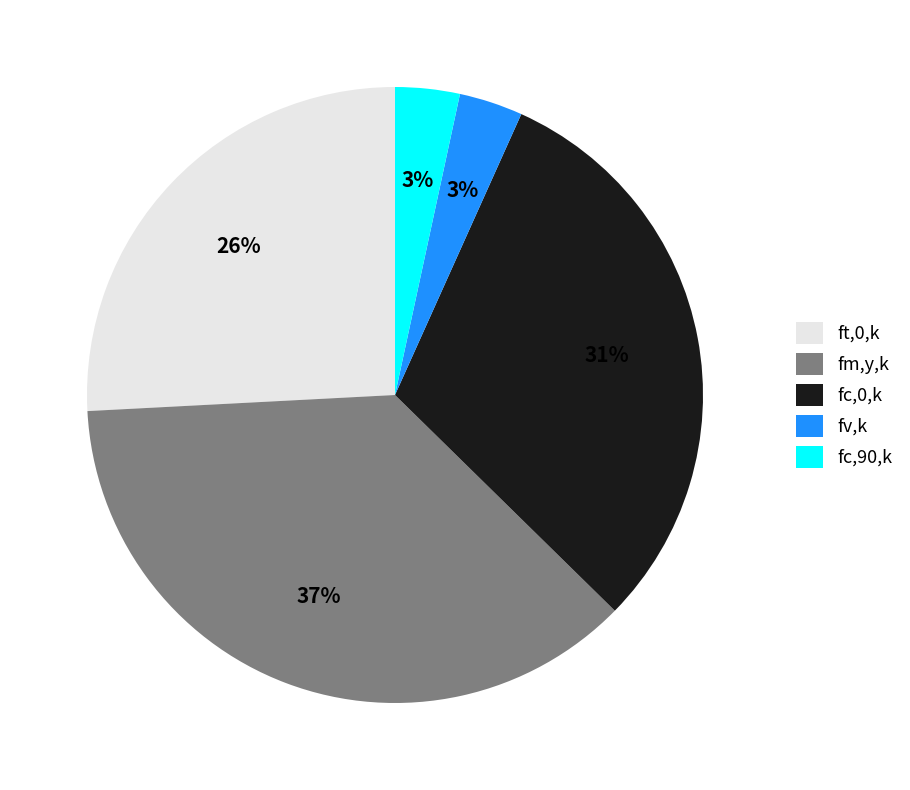

Which has a higher value, ft,0,k or fc,0,k?

fc,0,k